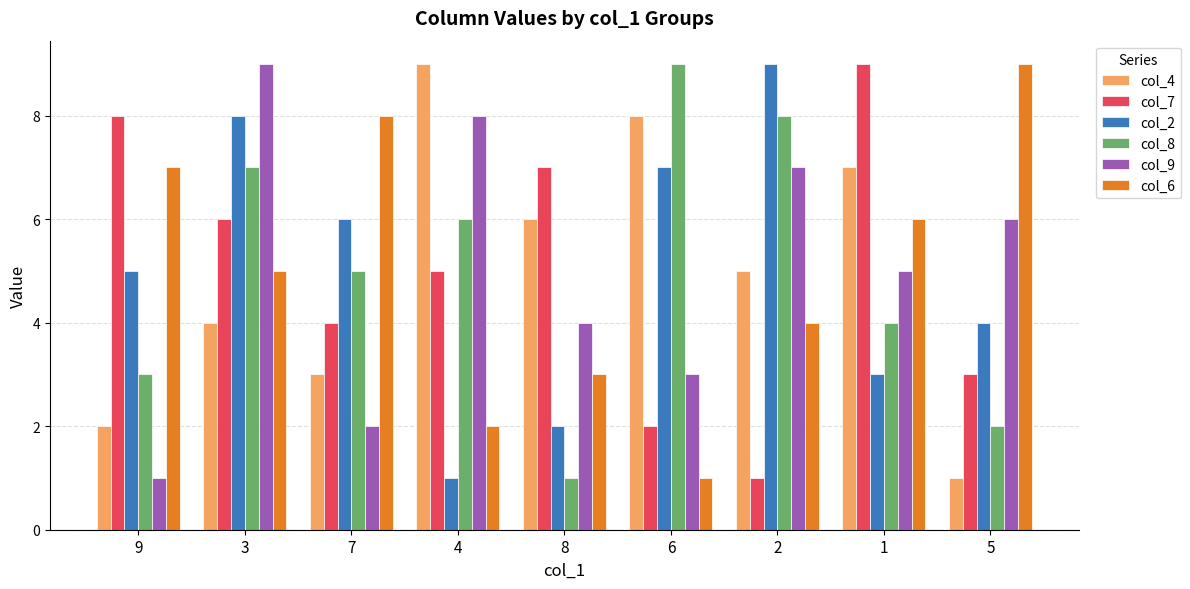

Is it true that col_9 equals 2 at 9?

False